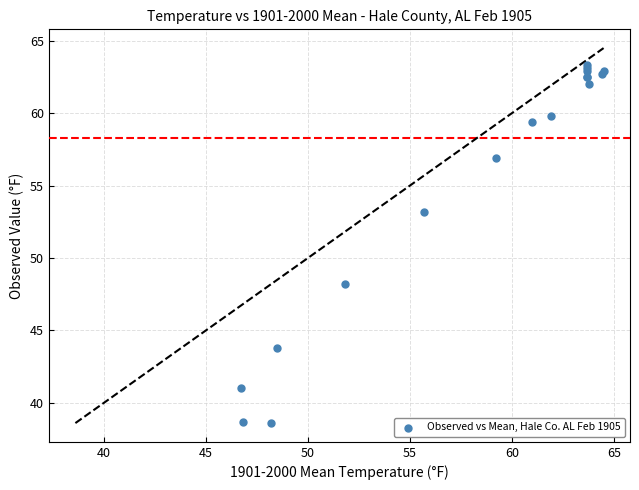

What Y value in the scatter plot is closest to 50?

48.2